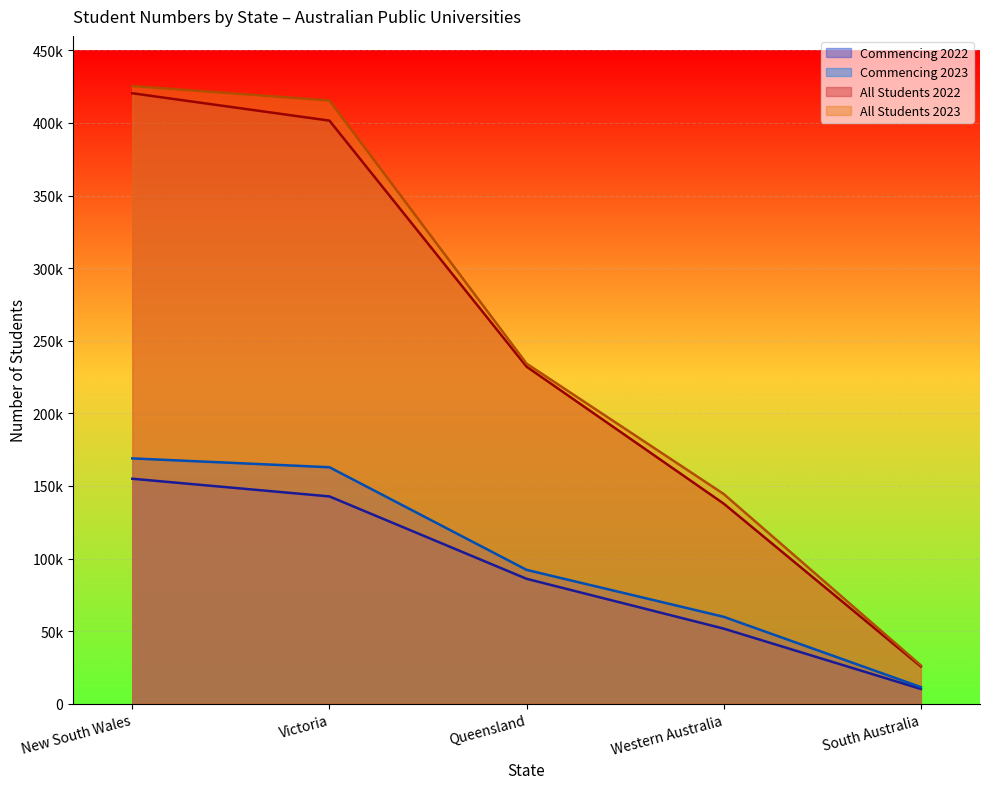

What are all the series names shown in the legend?

Commencing 2022, Commencing 2023, All Students 2022, All Students 2023